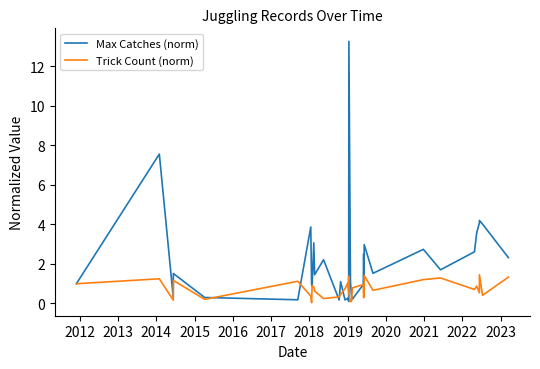

Reading right to left, list all the values displayed in this chart.

Max Catches (norm): 2.3	4.0	4.2	4.1	3.6	2.6	1.7	2.7	1.5	3.0	0.4	2.5	1.0	0.2	0.4	1.1	13.3	1.1	0.1	0.3	0.2	1.1	0.2	2.2	1.5	3.1	0.9	0.9	3.9	0.2	0.3	1.5	0.3	7.6	1.0
Trick Count (norm): 1.3	0.4	1.5	0.5	0.9	0.7	1.3	1.2	0.7	1.4	1.1	0.3	1.0	0.8	0.1	0.1	0.5	1.4	0.6	1.0	0.8	0.5	0.3	0.2	0.6	0.8	0.9	0.0	0.4	1.1	0.2	1.2	0.2	1.2	1.0